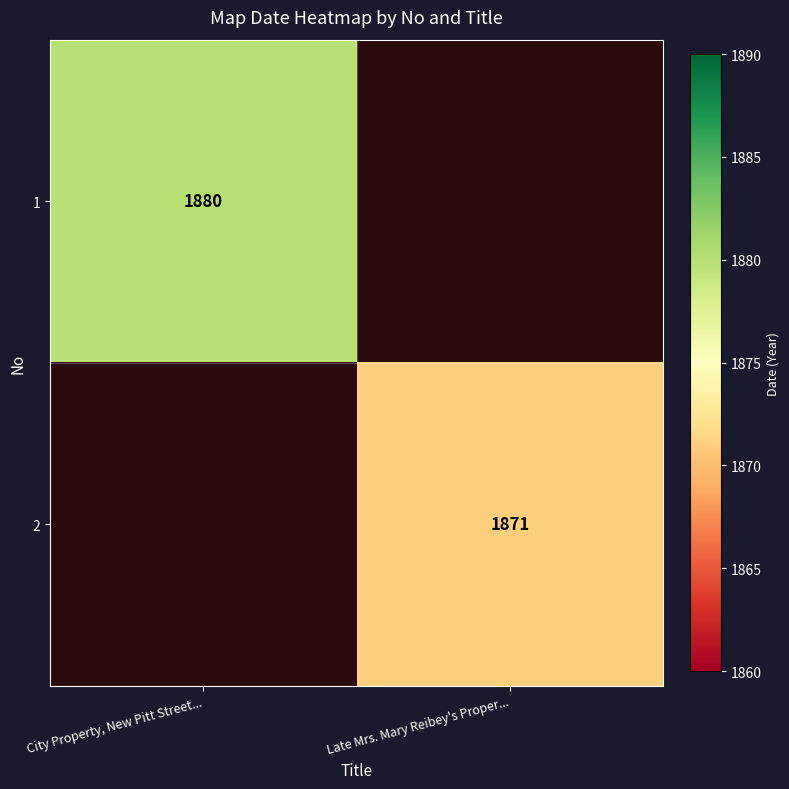

True or false: 1 has a value of 540 at City Property, New Pitt Street....

False